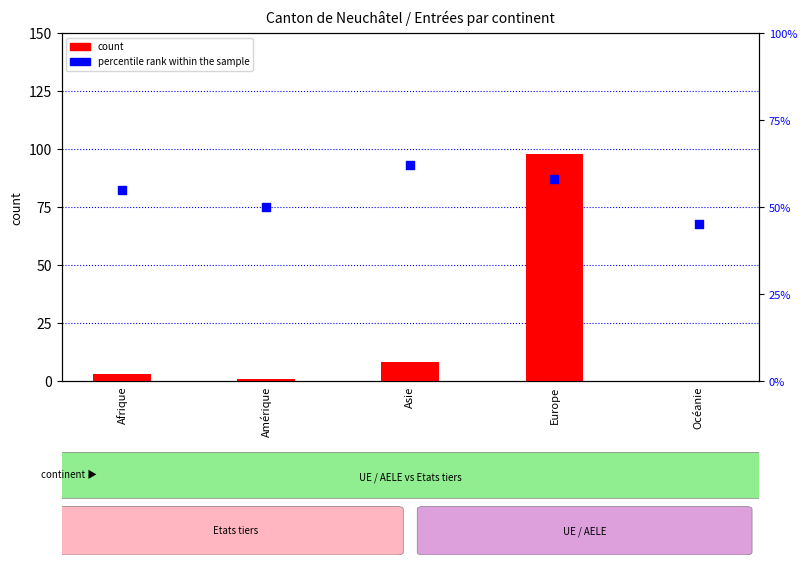

Which series reaches the minimum Y coordinate?

count